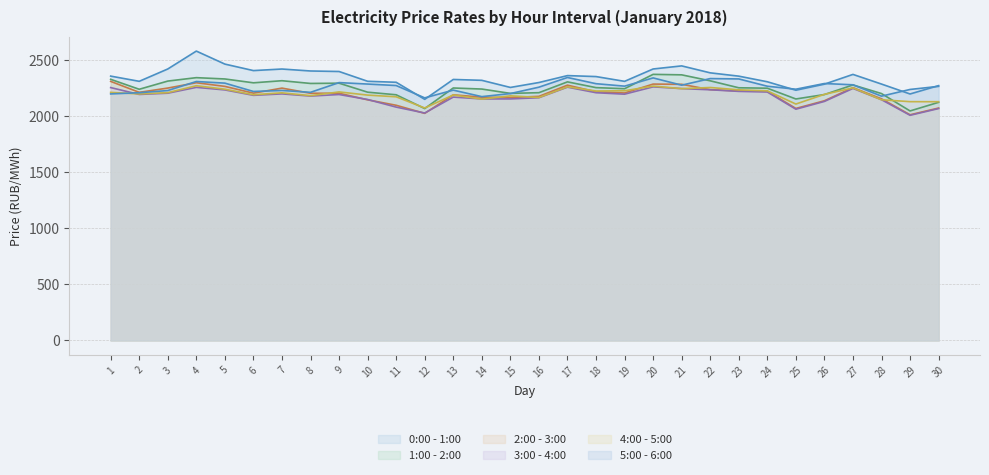

The value of 0:00 - 1:00 at 3 is 756.0. True or false?

False